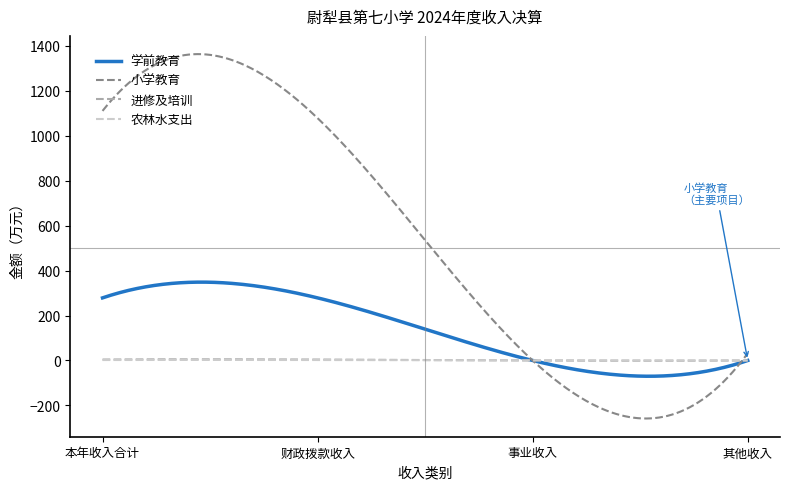

Which series has the widest spread of values?

小学教育